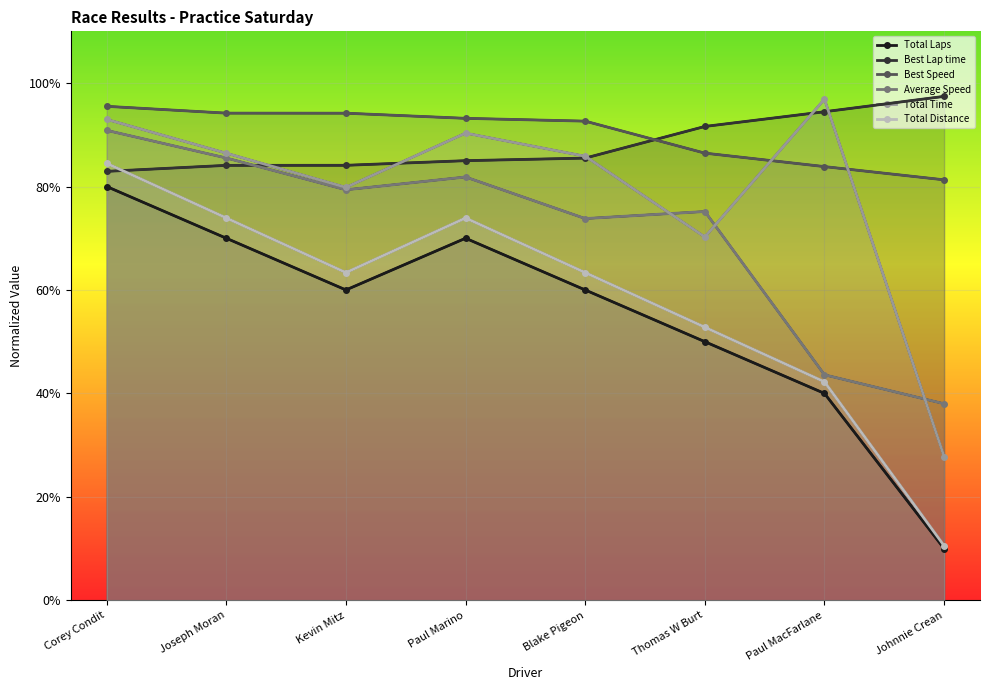

Which category has the highest value in the Total Distance series?

Corey Condit